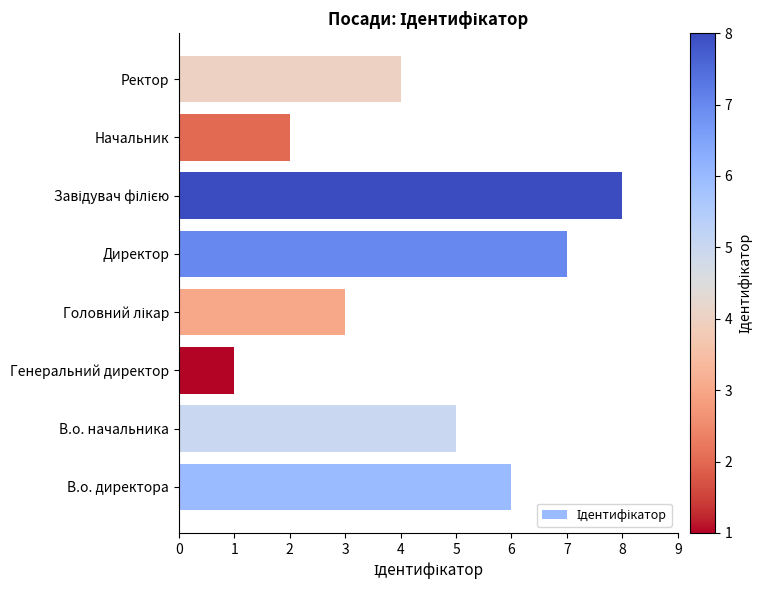

Are the bars grouped side by side (vs. stacked)?

No